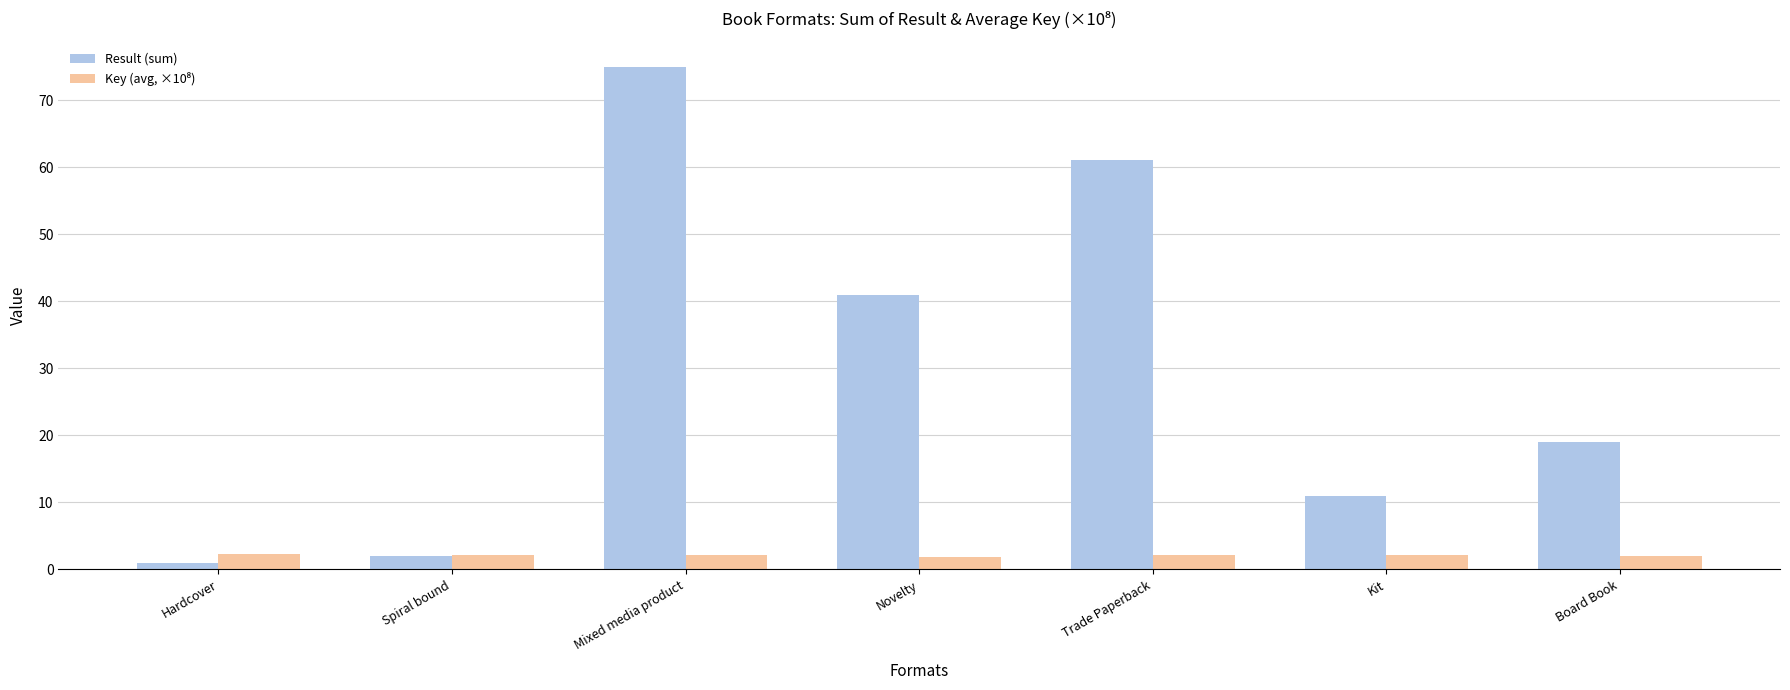

What is the difference between the highest and lowest values at Kit?

8.9